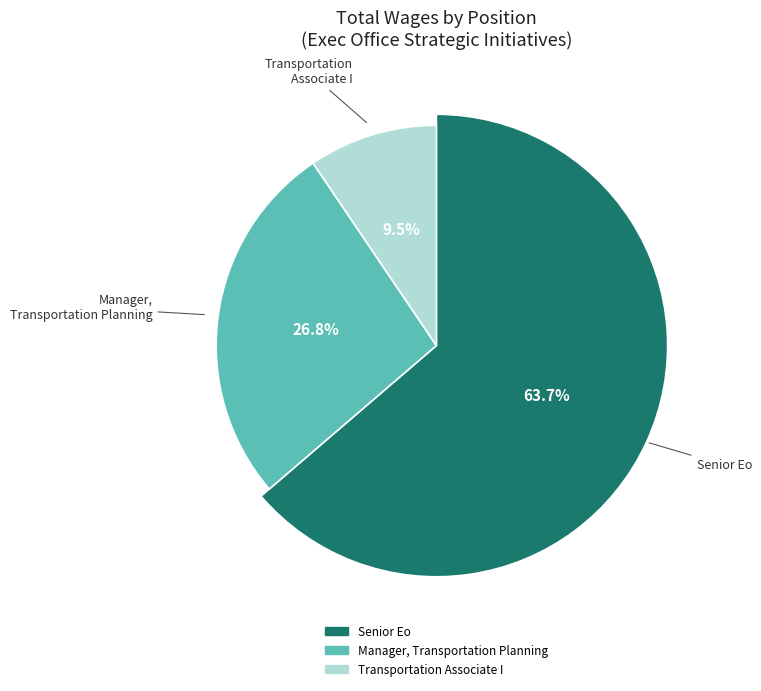

Count the number of slices in the pie.

3